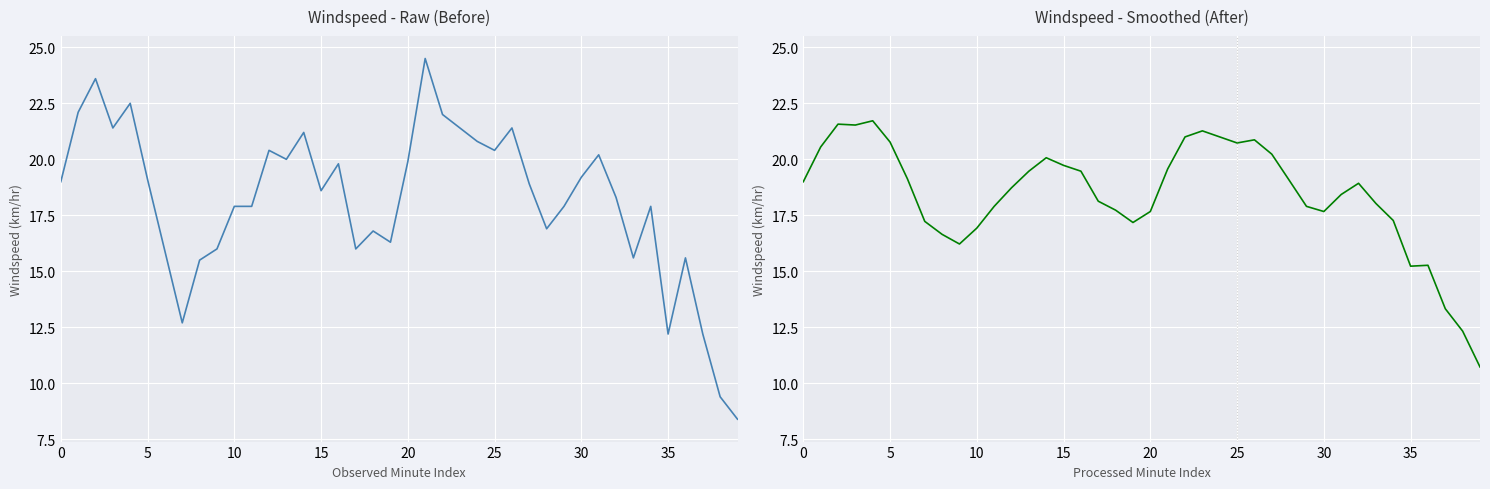

Where is Windspeed - Raw (Before) nearest to the value 16?

9